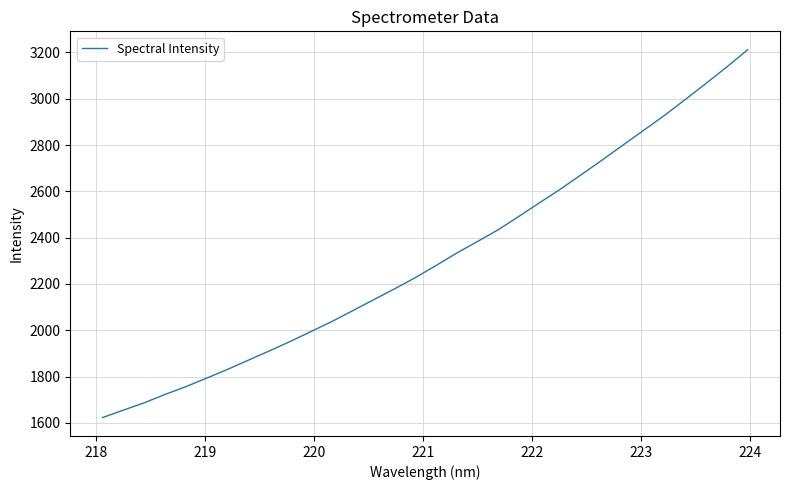

What is the minimum value shown in the chart?

1622.9